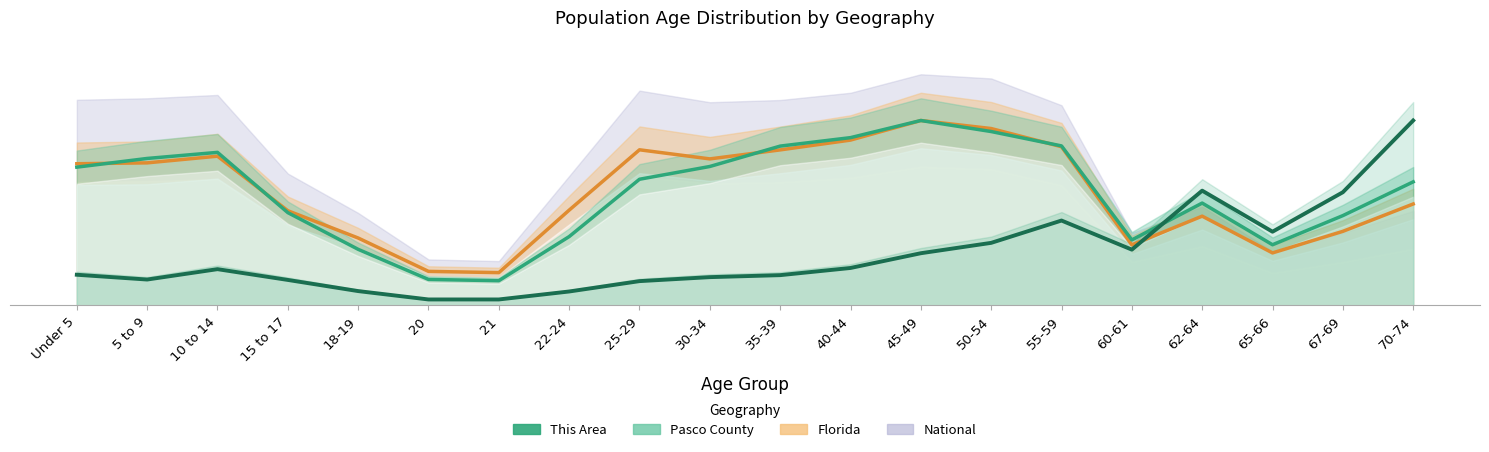

Count the number of categories in the chart.

20